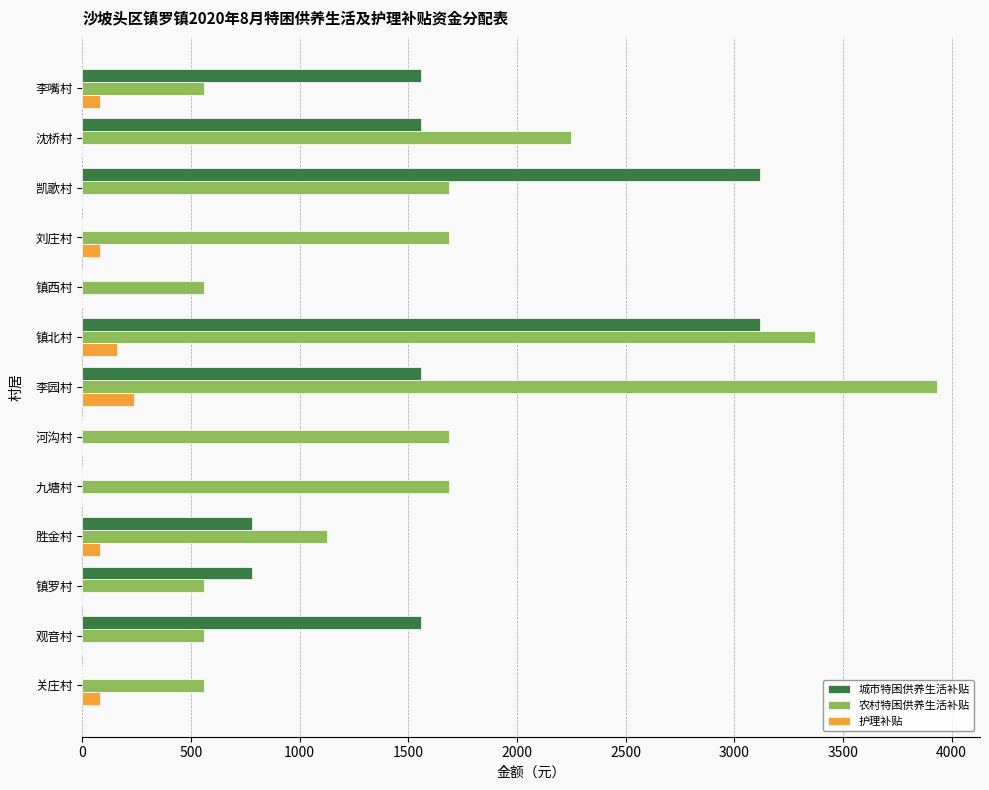

Count the 城市特困供养生活补贴 values in the range 0 to 1560.

11